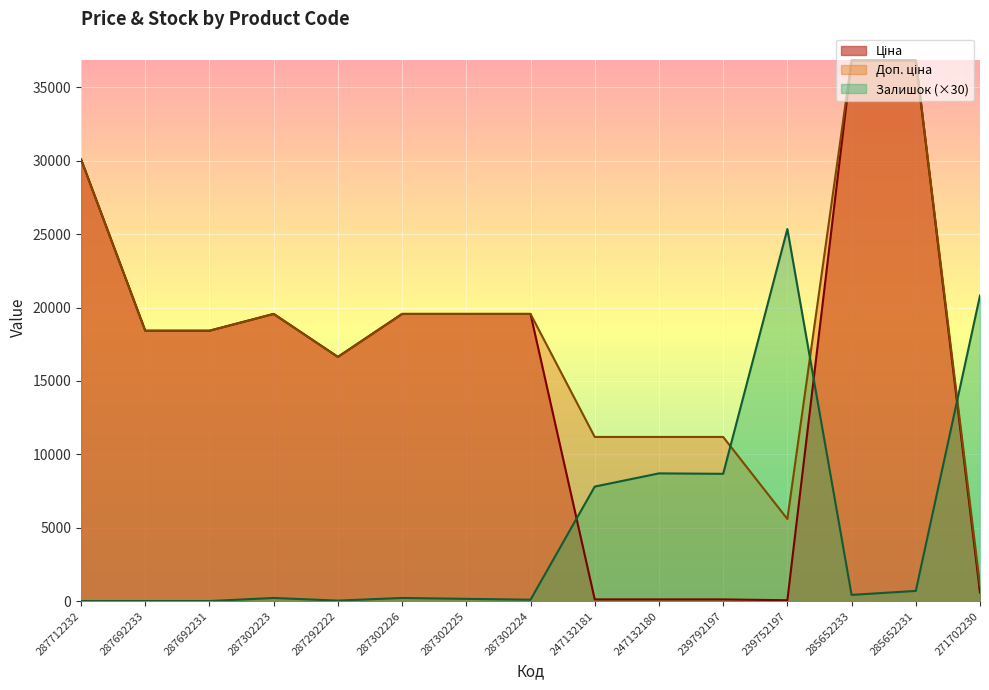

What is the label of the 3rd point from the left?

287692231